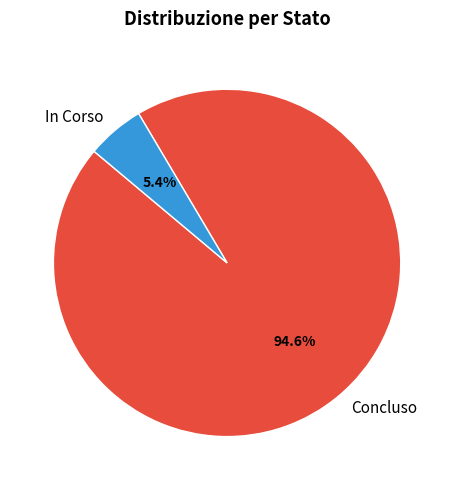

Is there a majority slice in this chart?

Yes